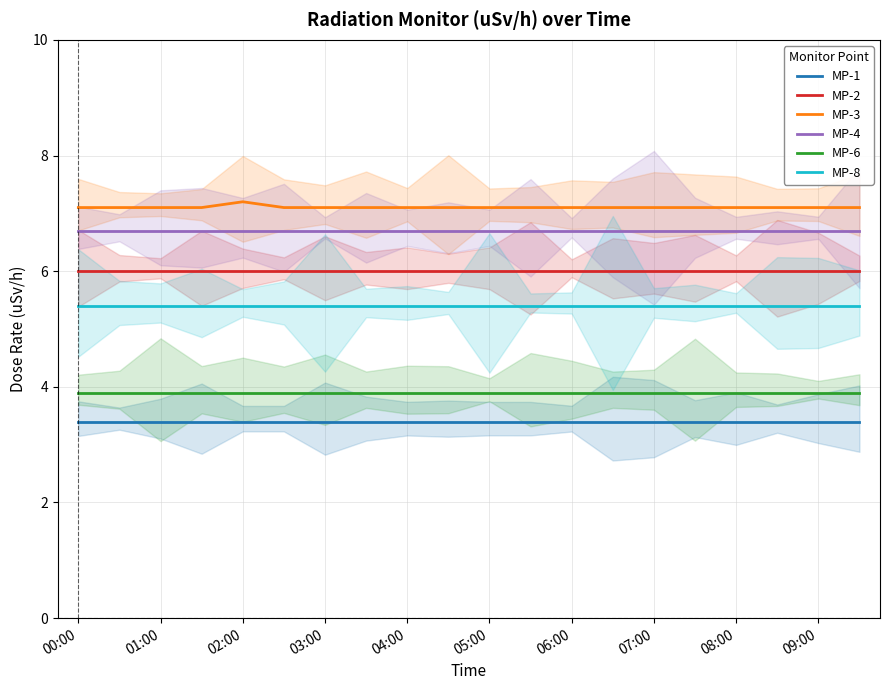

The value of MP-4 at 09:00 is 11.0. True or false?

False